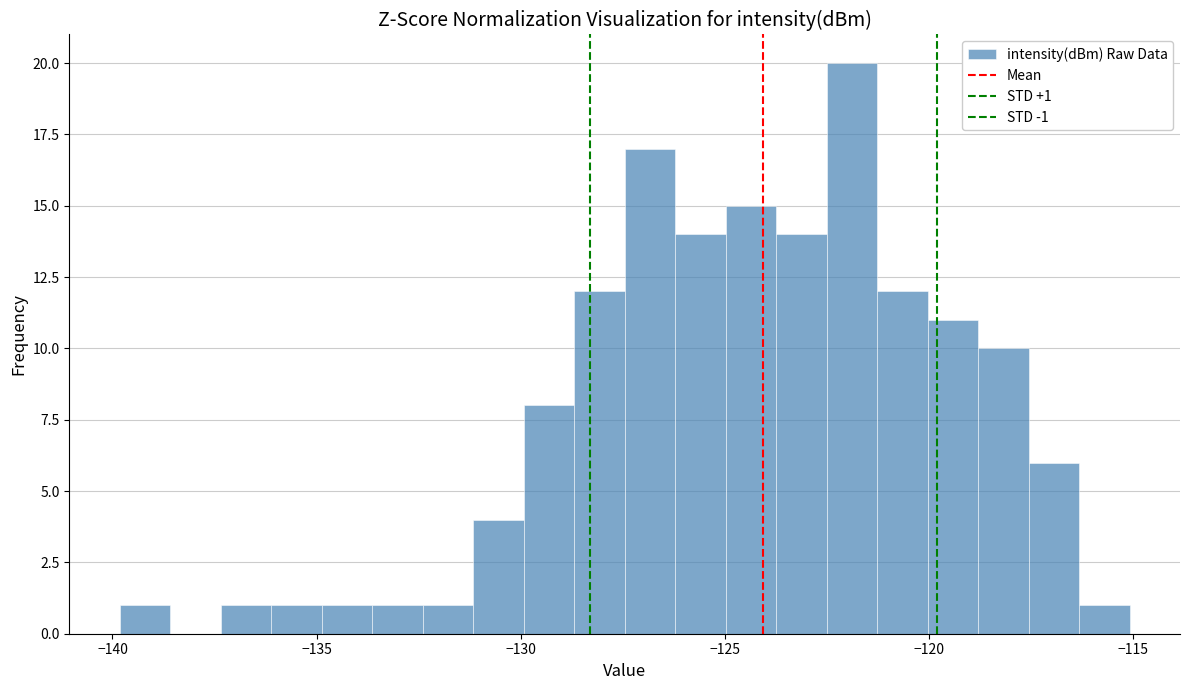

Read against the x-axis, roughly where is the centre of the tallest bar?

-122.0